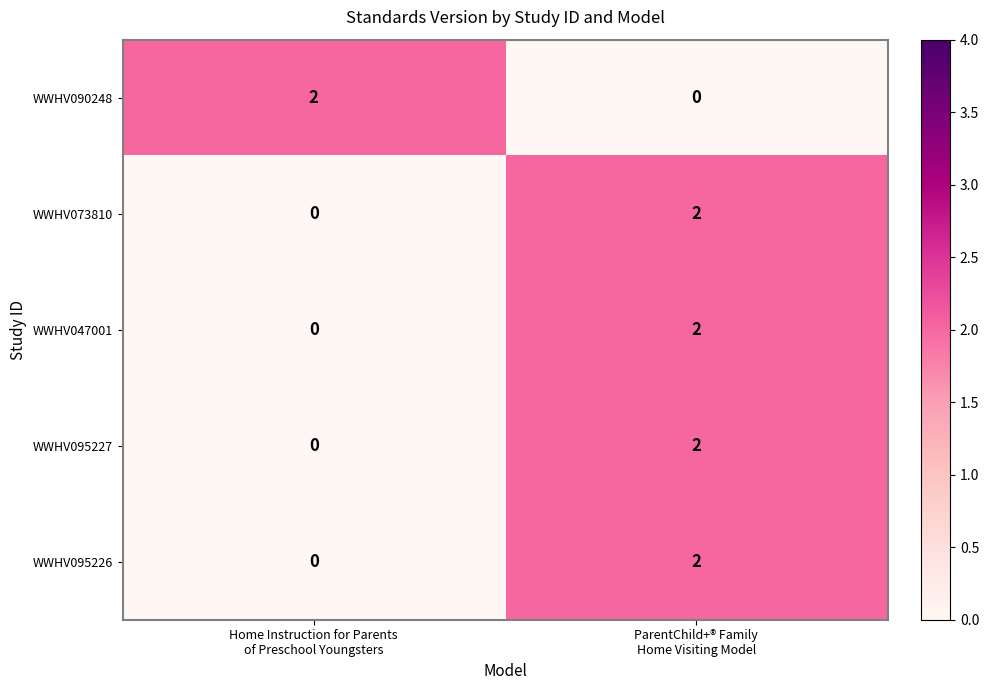

Reading right to left, what are all the values shown in this chart?

WWHV090248: 0	2
WWHV073810: 2	0
WWHV047001: 2	0
WWHV095227: 2	0
WWHV095226: 2	0